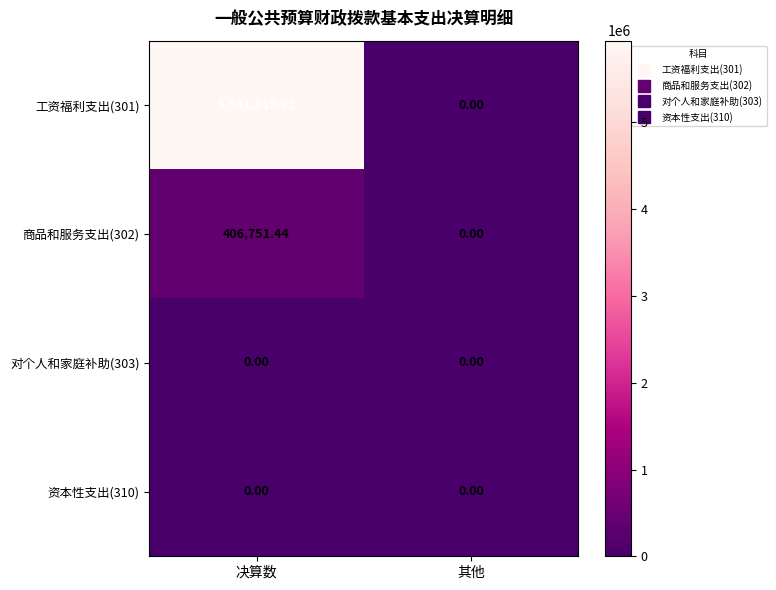

Which category has the highest value across all series?

决算数